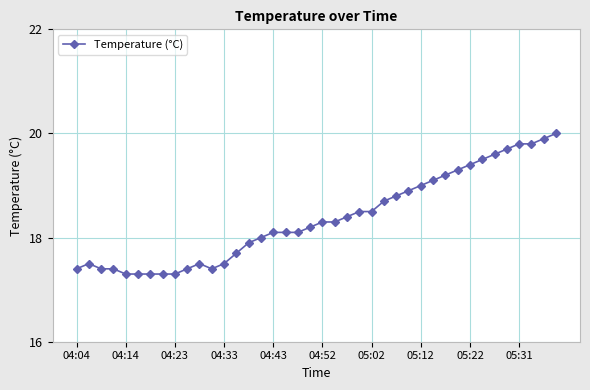

Count the number of data series in this chart.

1